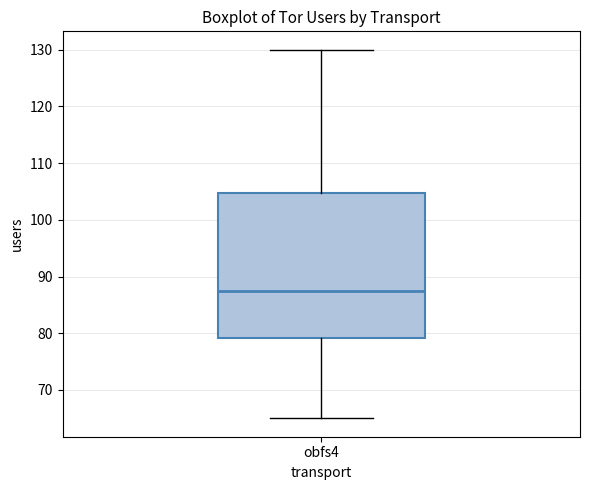

Transcribe this box plot: give where the median line is, the range the box spans, and where the two whiskers end, as read against the y-axis. The values are not printed on the chart, so give them approximately, as read against the axis.

median 88, box 79 to 105, whiskers 65 to 130